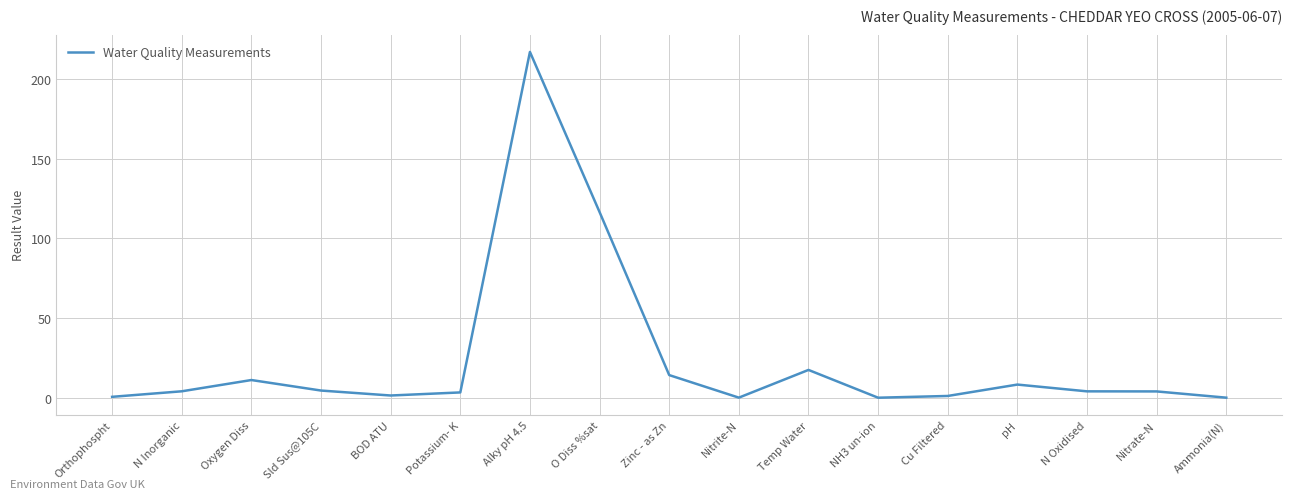

Is it true that the value at Temp Water is 17.4?

True